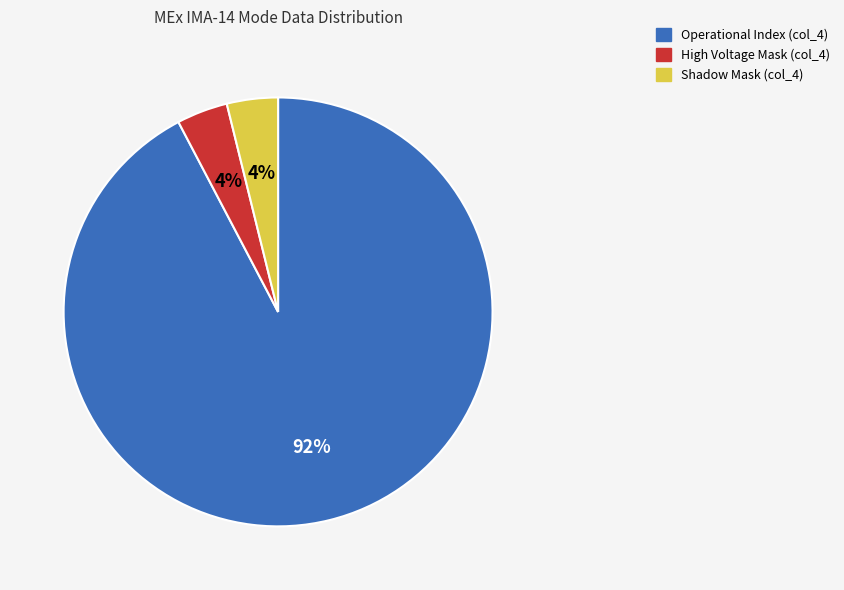

To the nearest percent, what is the average slice percentage?

33%